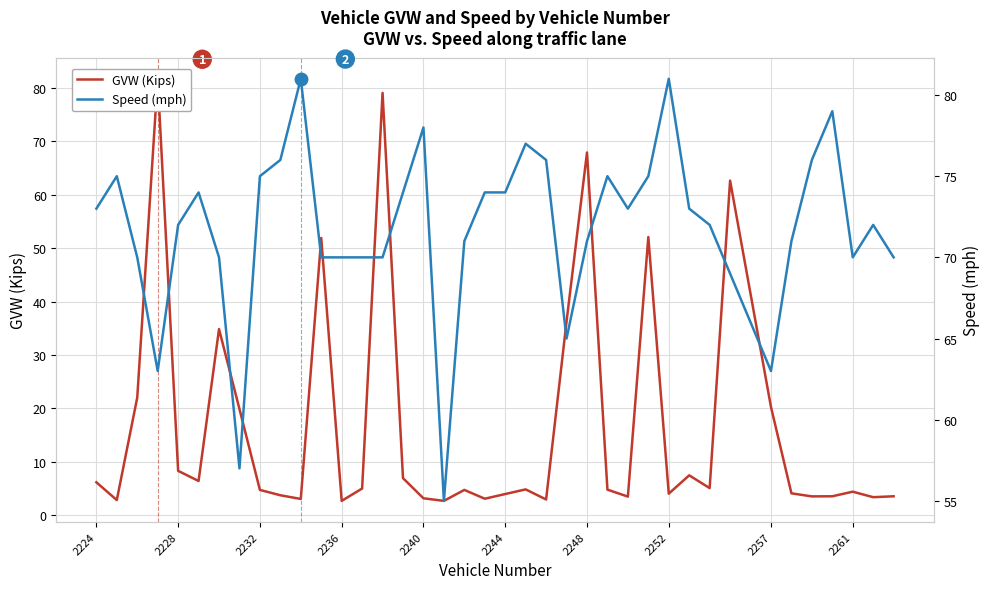

How many interior local valleys does the Speed (mph) series have?

7